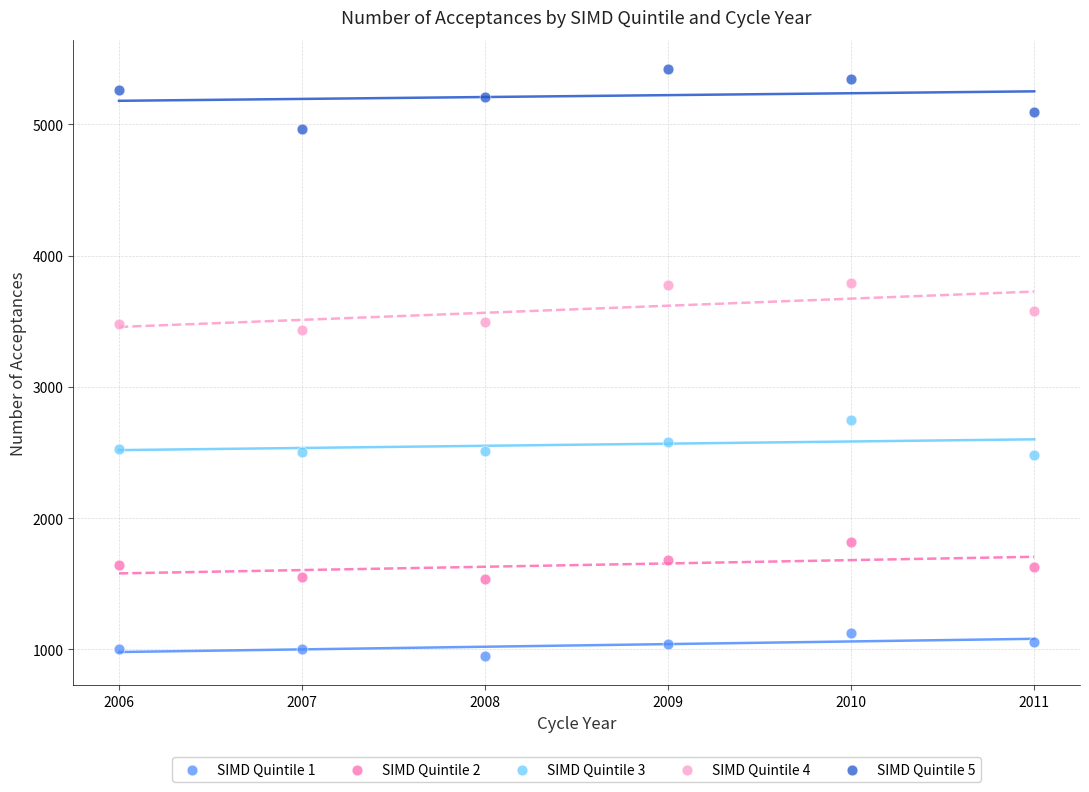

Which series reaches the minimum Y coordinate?

SIMD Quintile 1